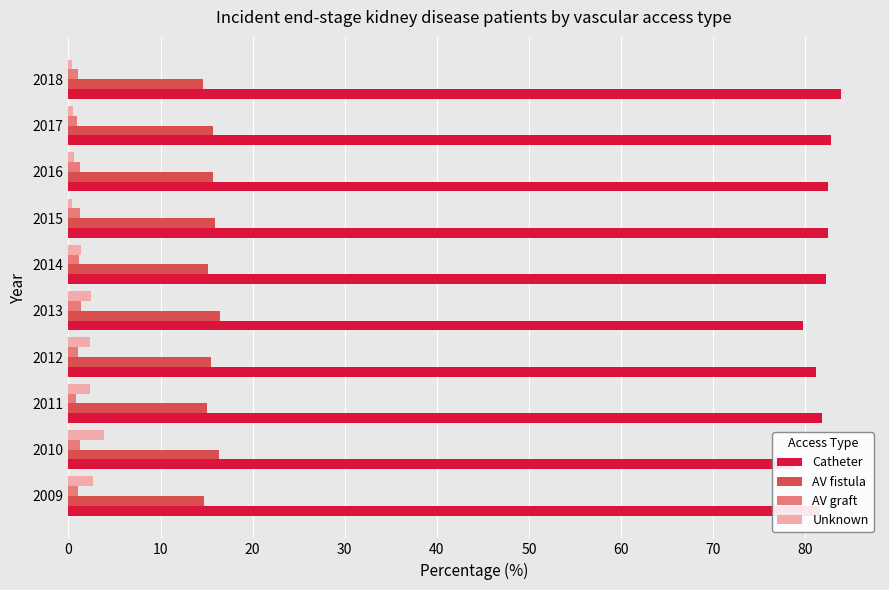

What is the average value of the AV graft series?

1.1